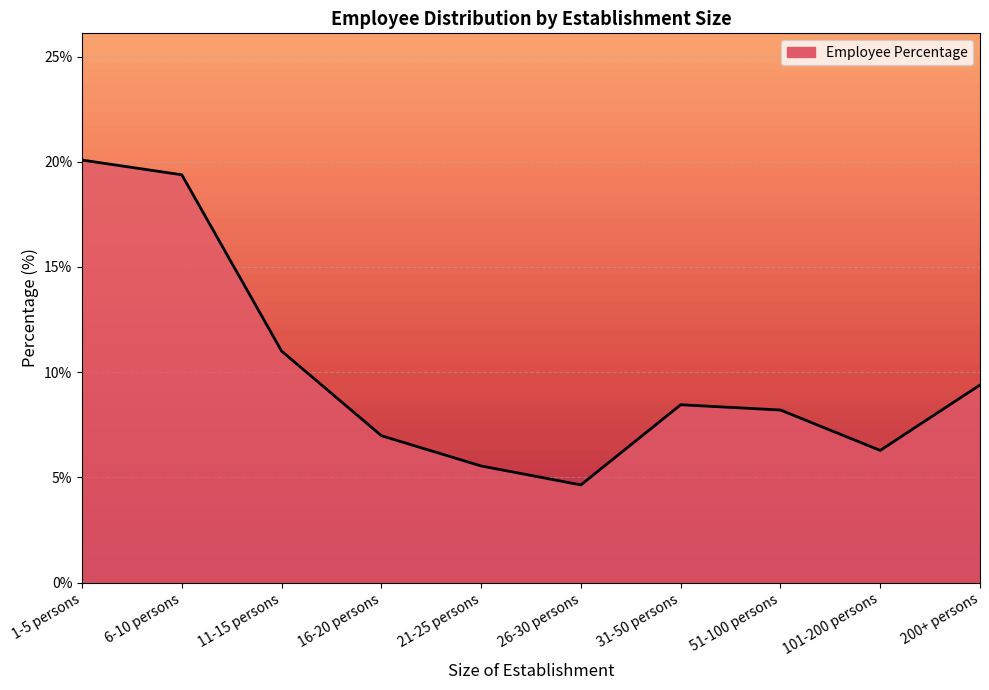

What is the difference between the maximum and minimum values?

15.4